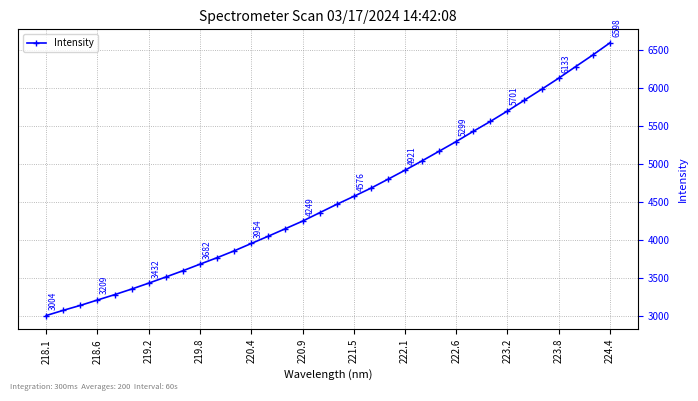

What is the smallest value displayed?

3004.3